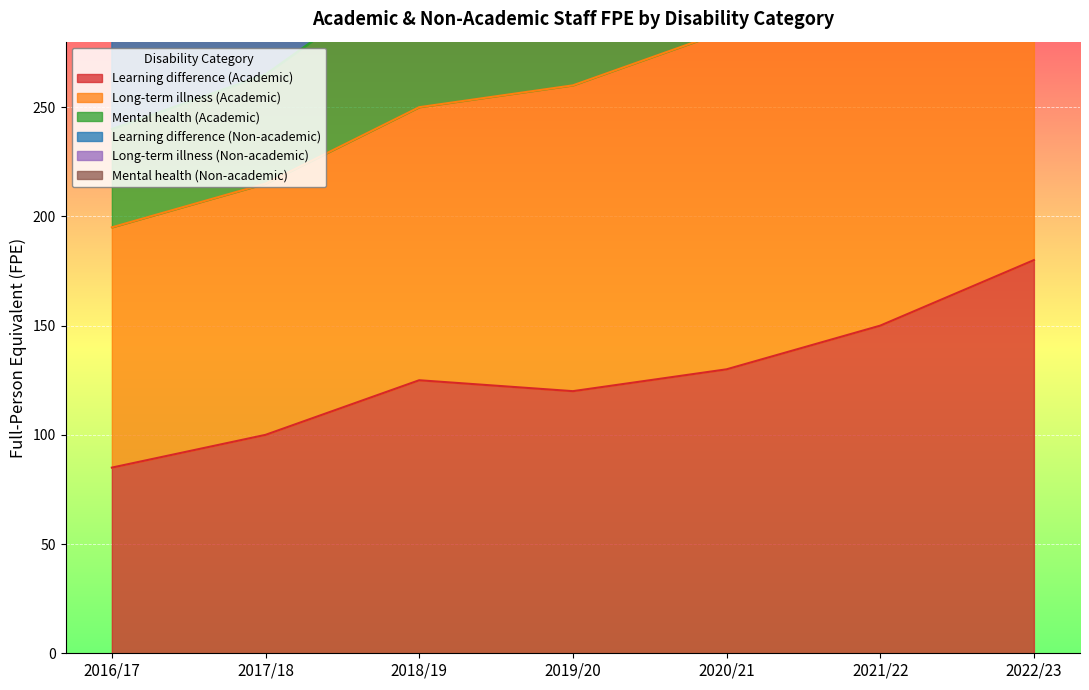

At which label does Long-term illness (Academic) first exceed 260?

2020/21